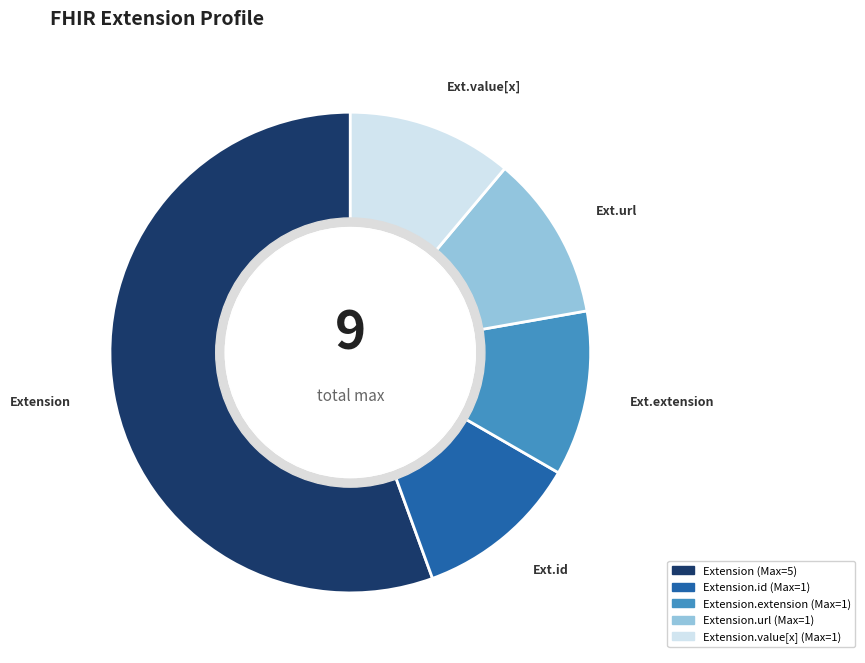

Is there a majority slice in this chart?

Yes